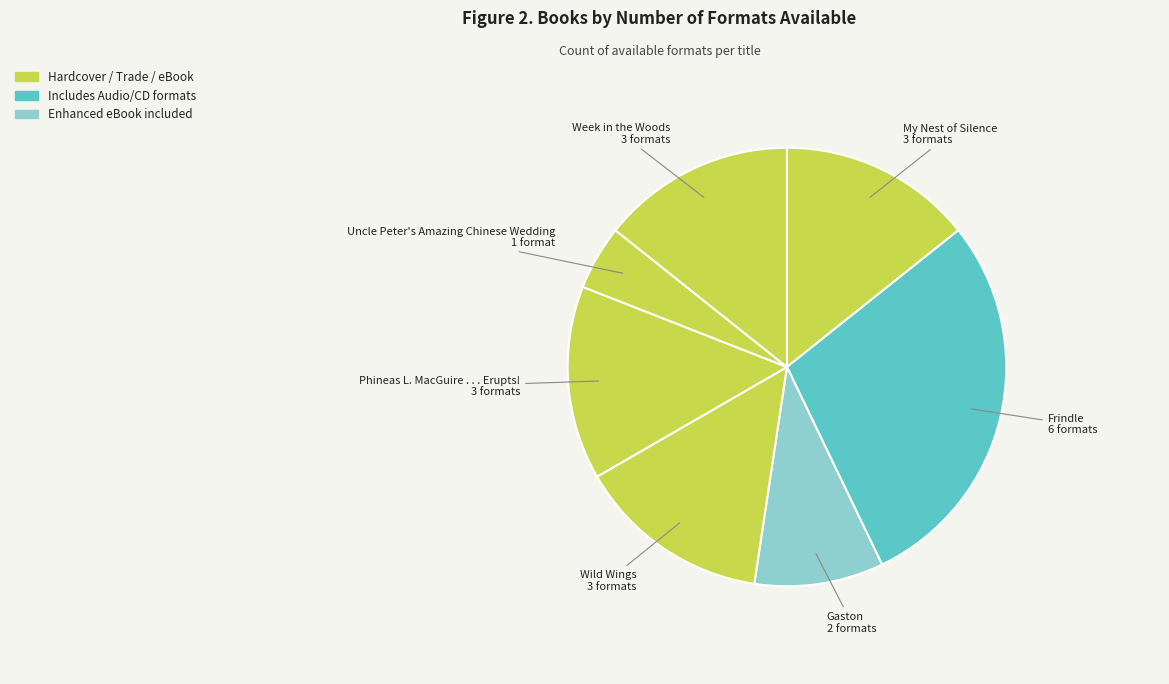

Which category has the biggest portion of the pie?

Frindle